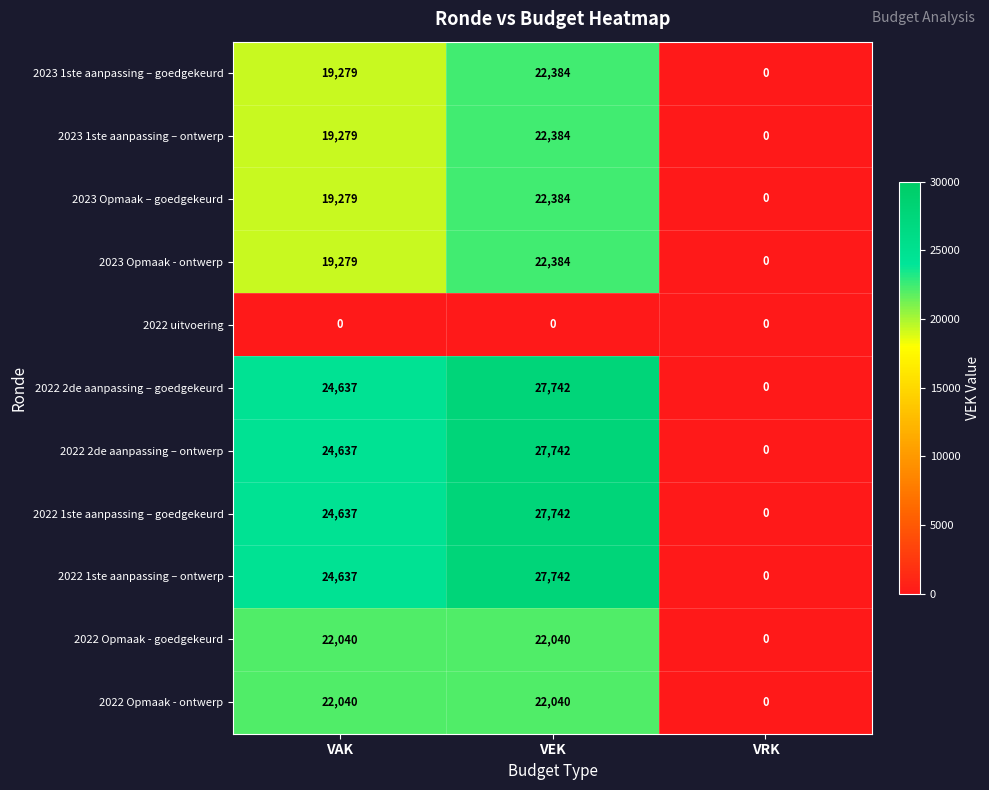

At which label is 2022 2de aanpassing – ontwerp closest to 13871?

VAK